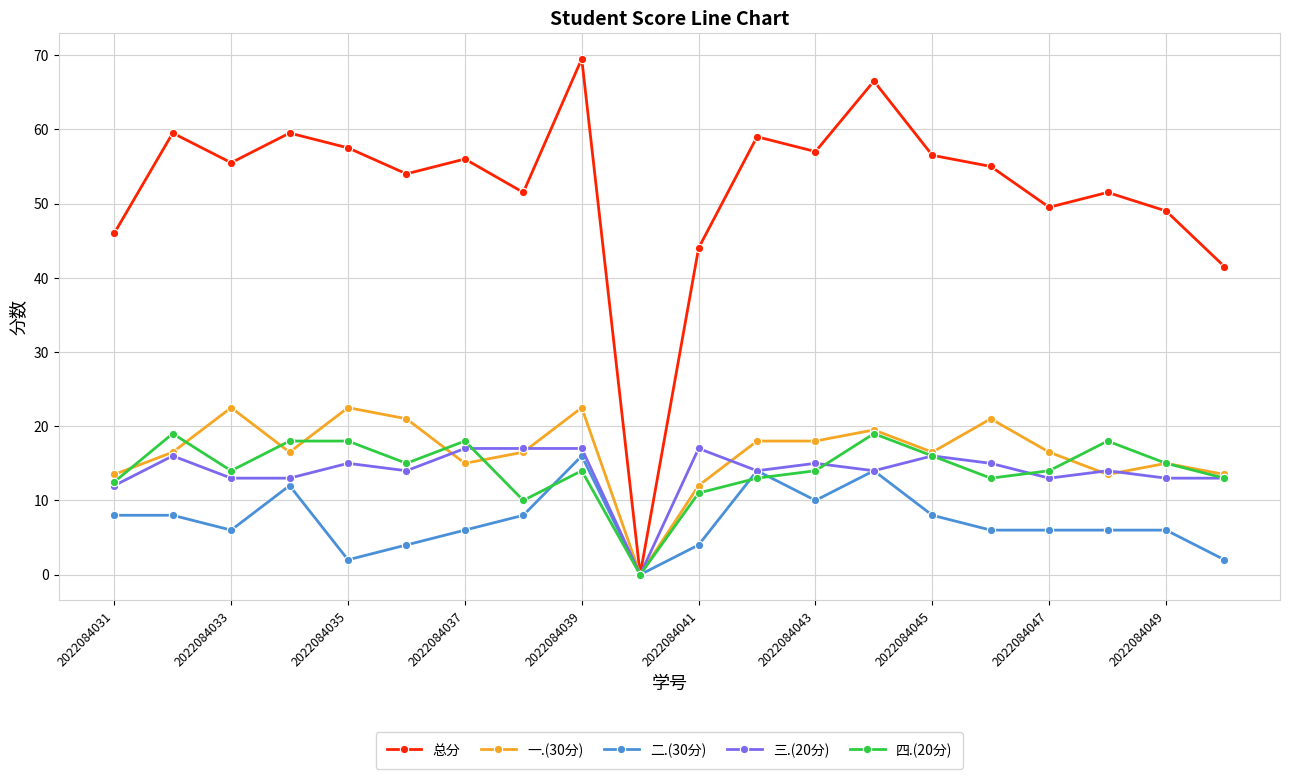

True or false: 四.(20分) has more than 2 points higher than both neighbors.

True